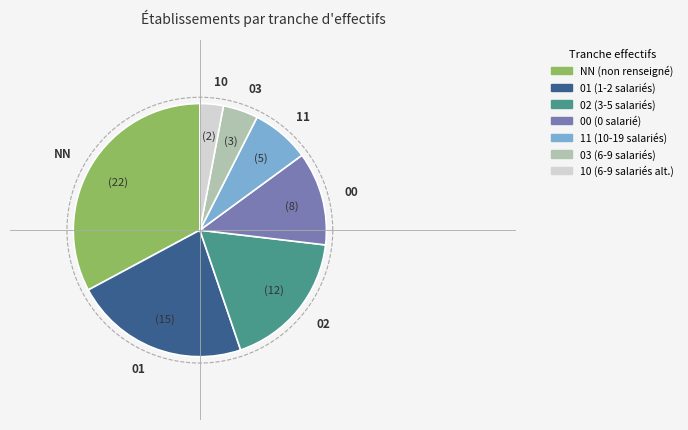

What is the change in value from NN to 00?

-14